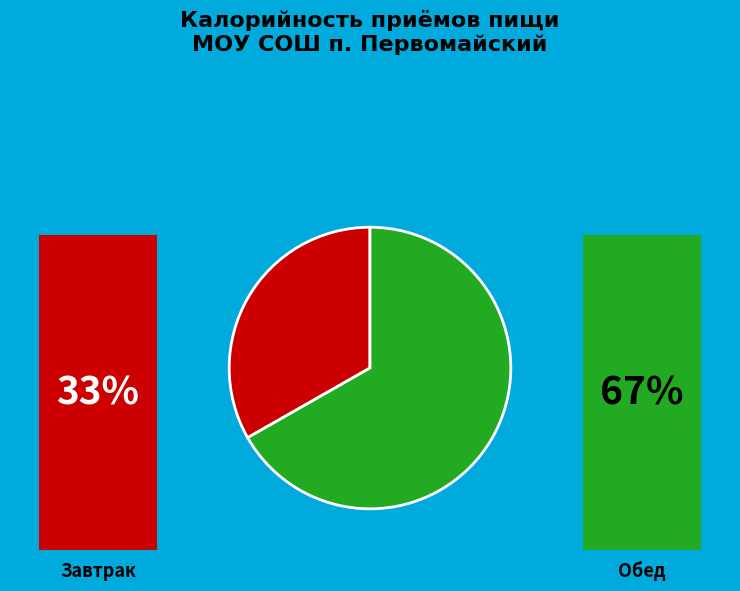

Combined, what portion of the pie is Завтрак and Обед?

100.0%